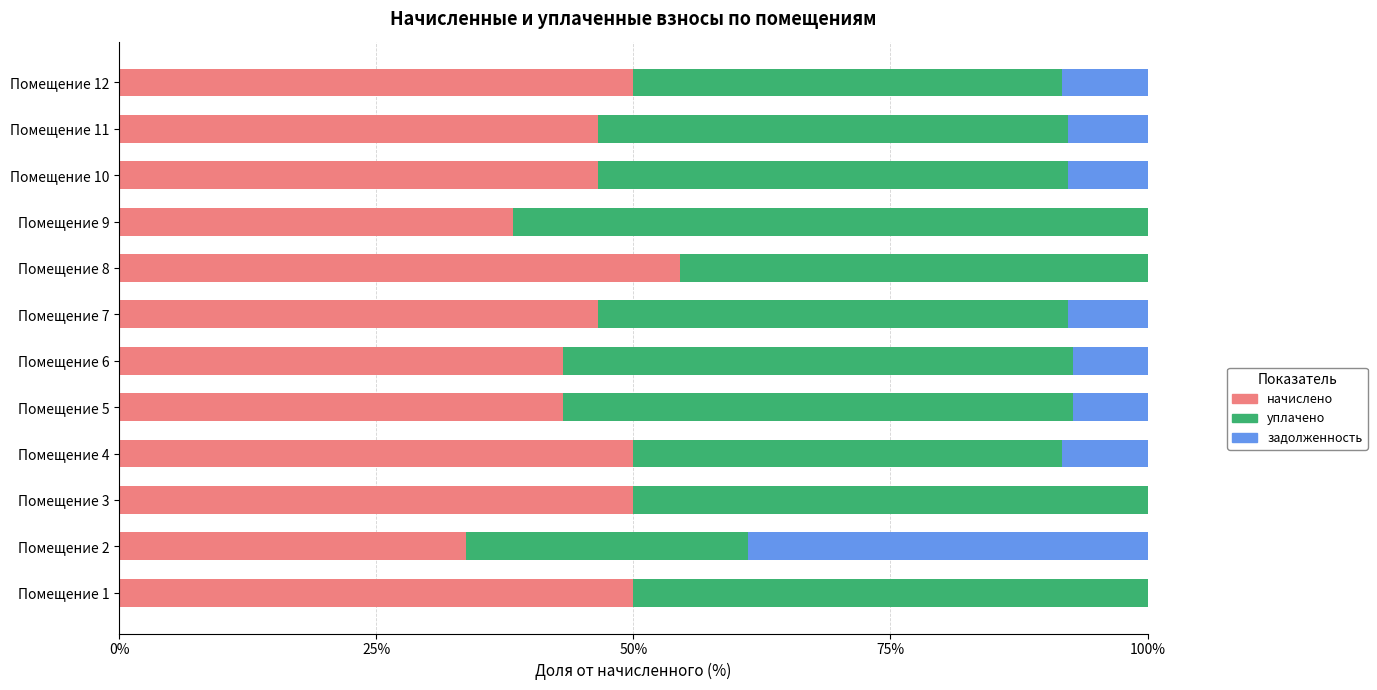

Is it true that начислено equals 21.6 at Помещение 6?

False